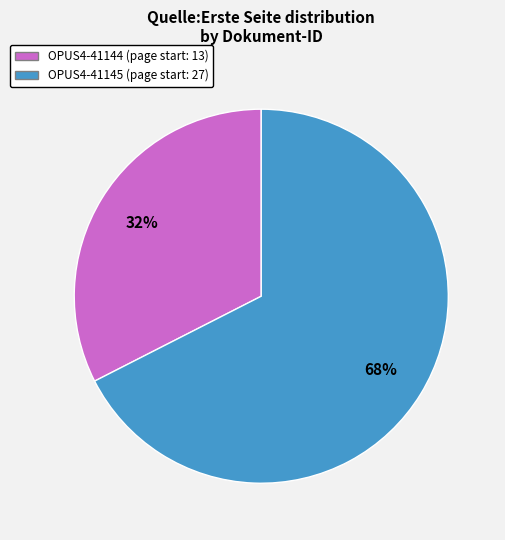

What is the largest slice in the pie chart?

OPUS4-41145